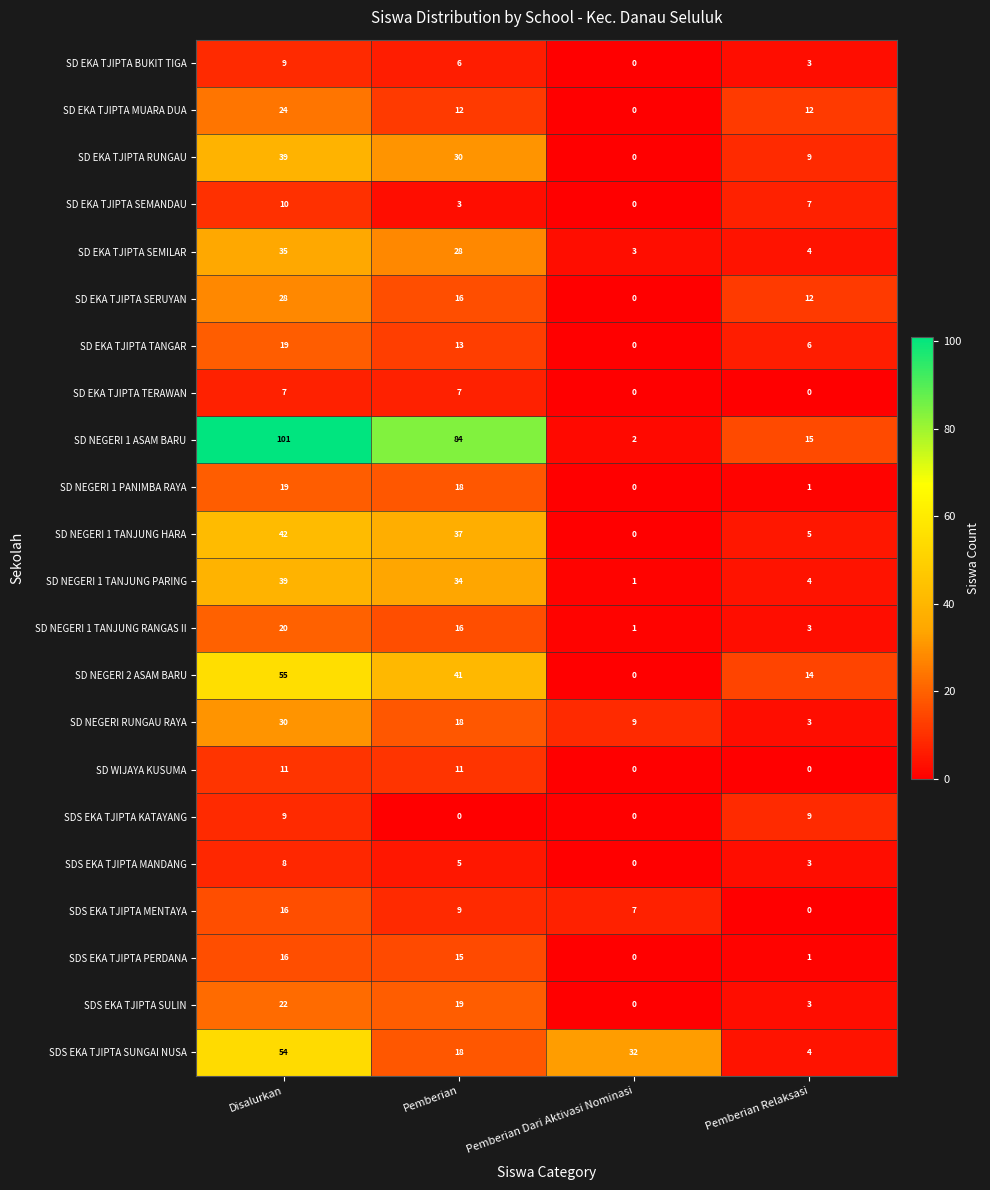

Where is SD NEGERI 1 ASAM BARU nearest to the value 51?

Pemberian